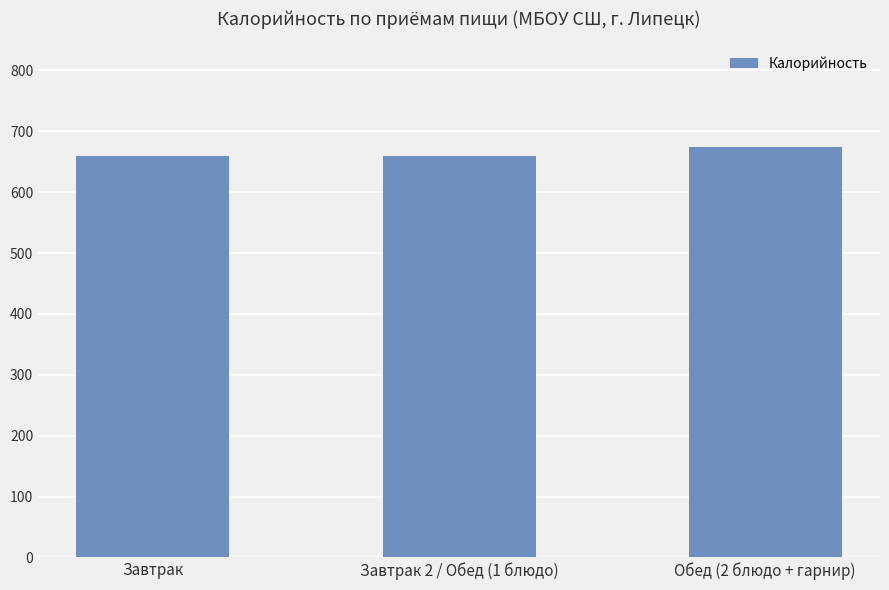

What is the ratio of the value at Завтрак 2 / Обед (1 блюдо) to the value at Завтрак?

1.0